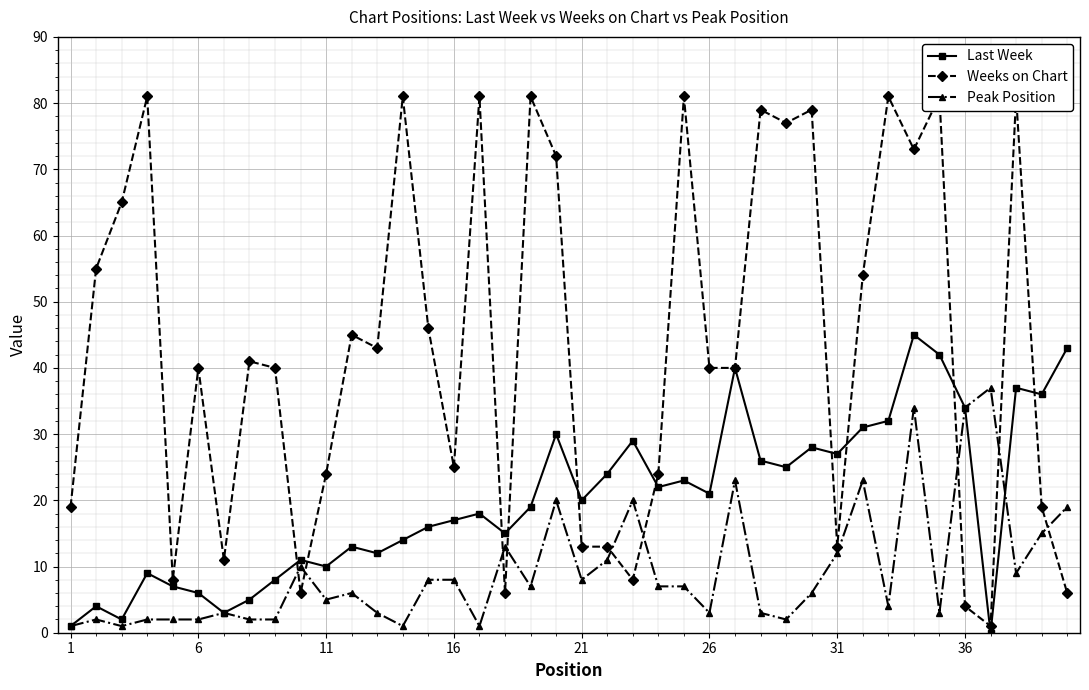

How many data points does each series have?

40